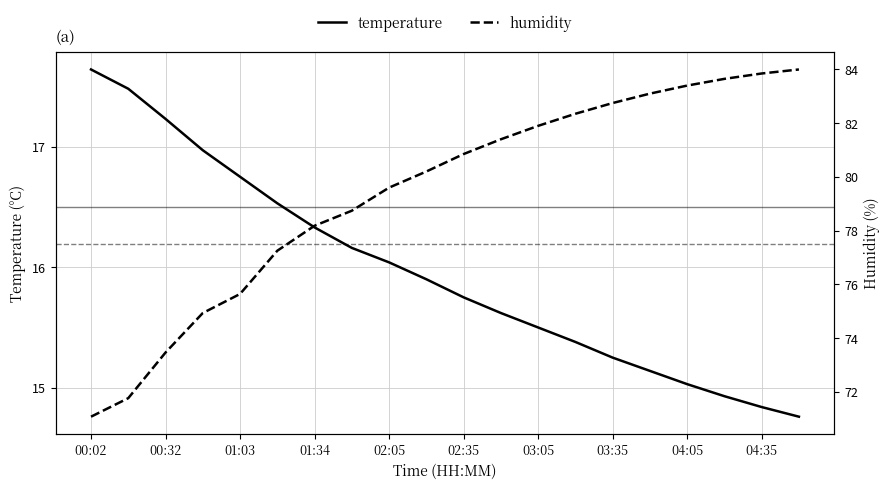

True or false: temperature and humidity cross at least once.

False